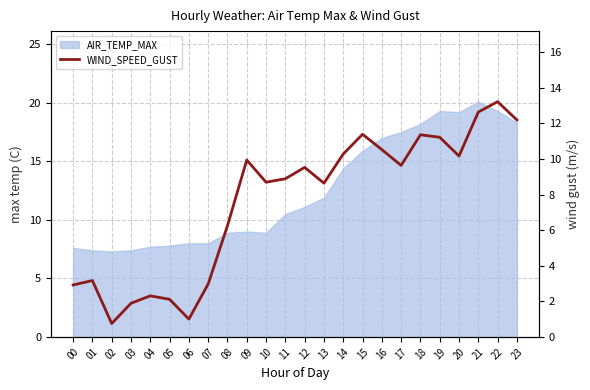

Which label corresponds to the largest value in the chart?

22